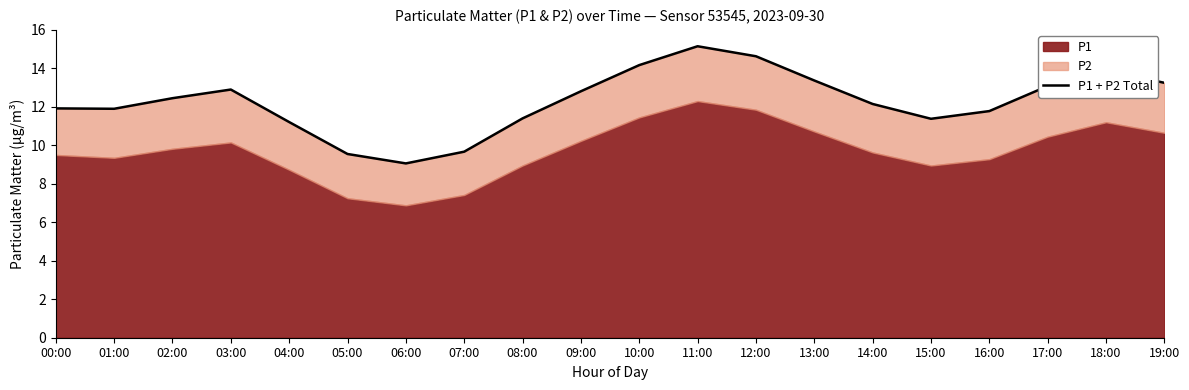

What is the average value?

12.3